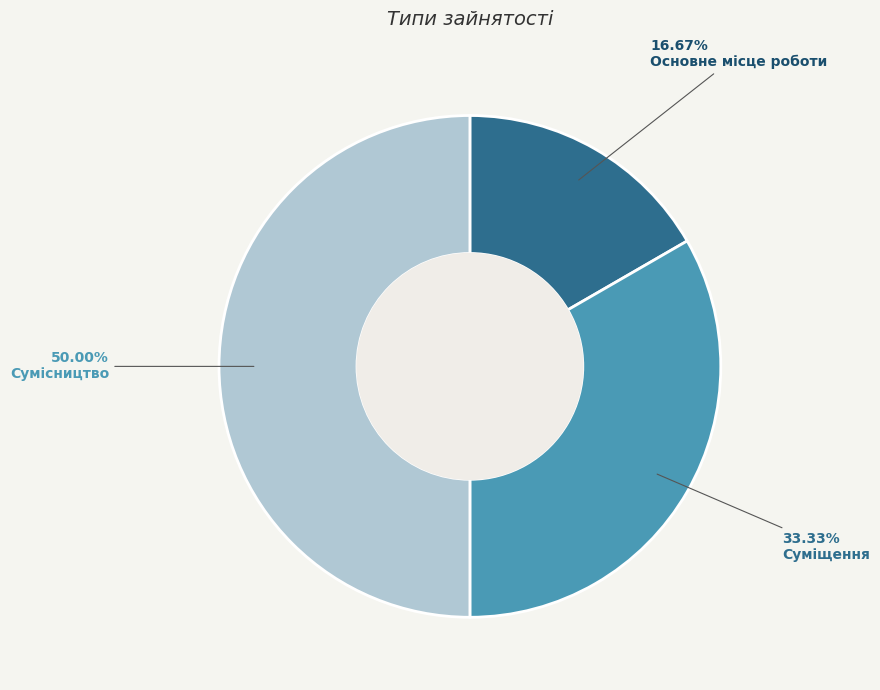

What is the total percentage of Основне місце роботи and Сумісництво?

66.7%